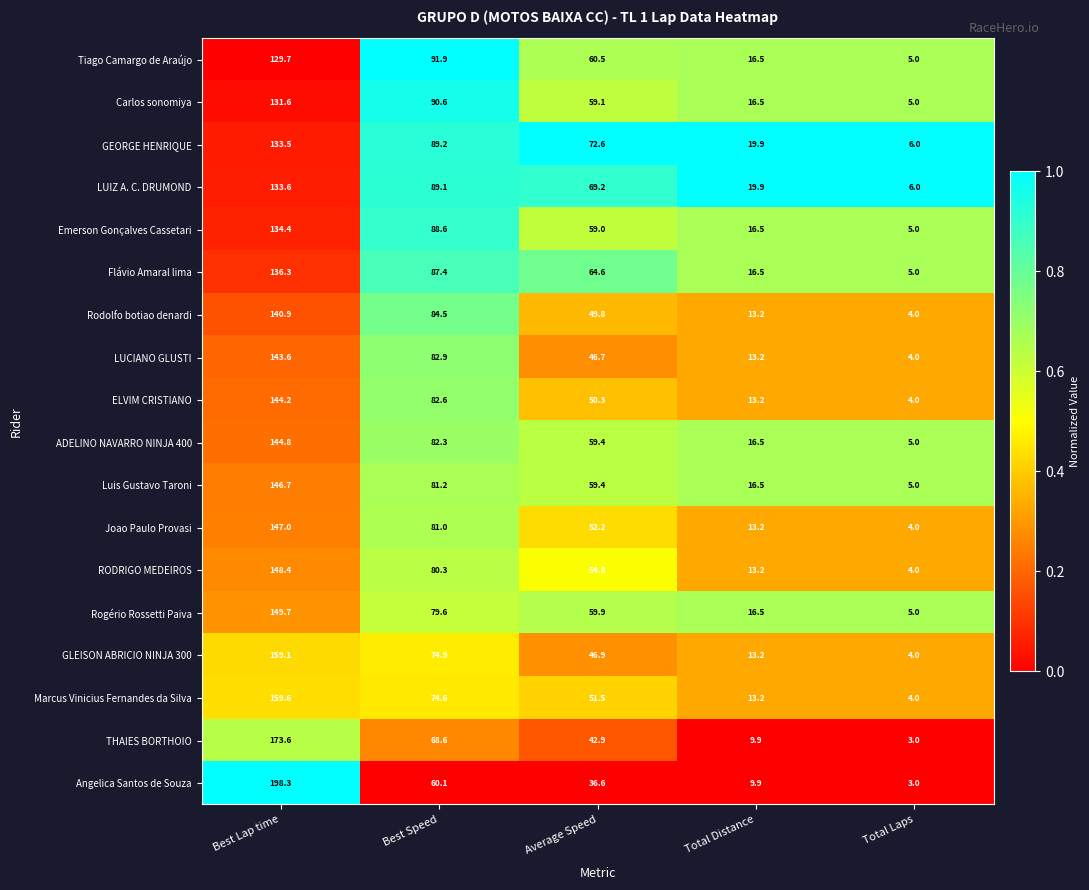

True or false: GLEISON ABRICIO NINJA 300 has a value of 116.4 at Best Speed.

False